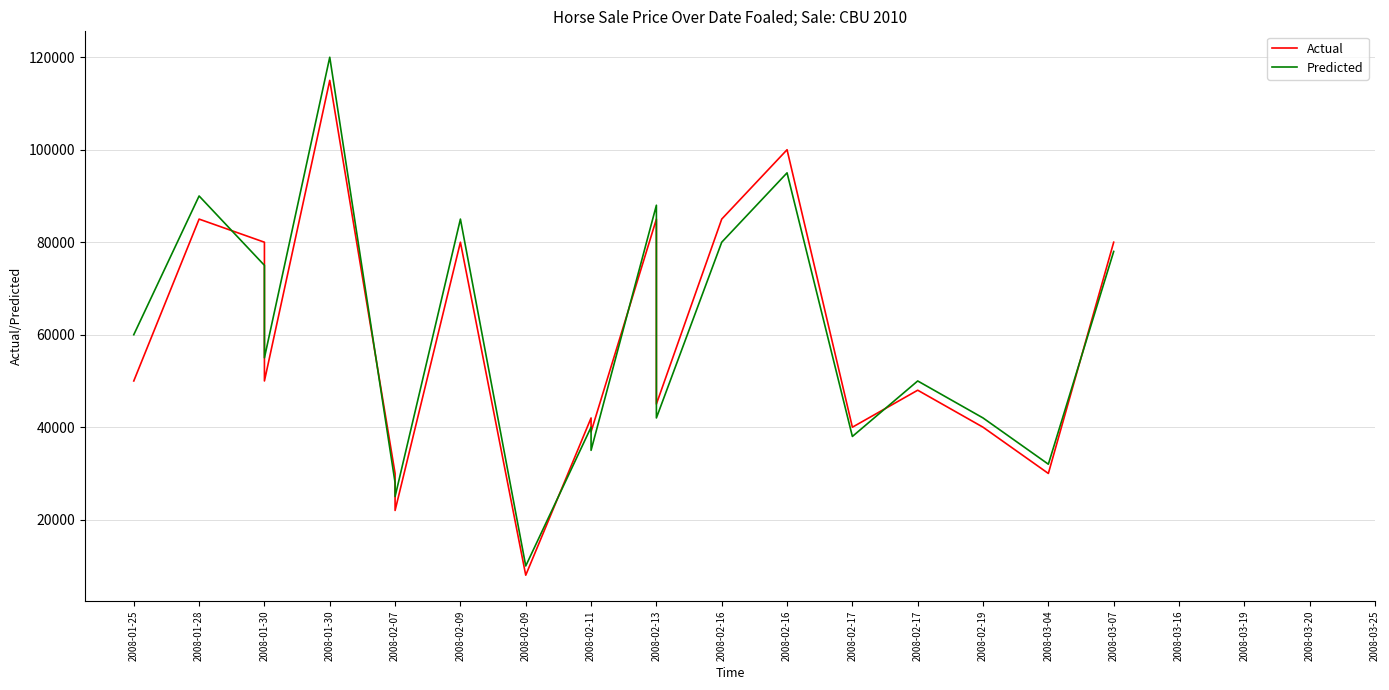

At how many categories does at least one series exceed 54337?

10